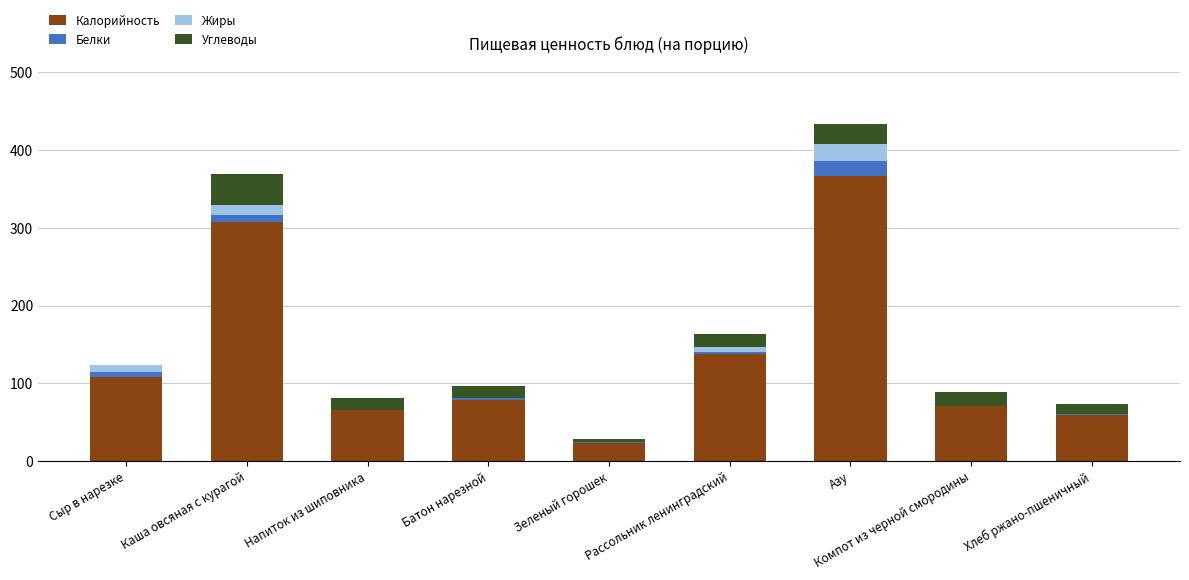

Is it true that Калорийность equals 102.8 at Напиток из шиповника?

False